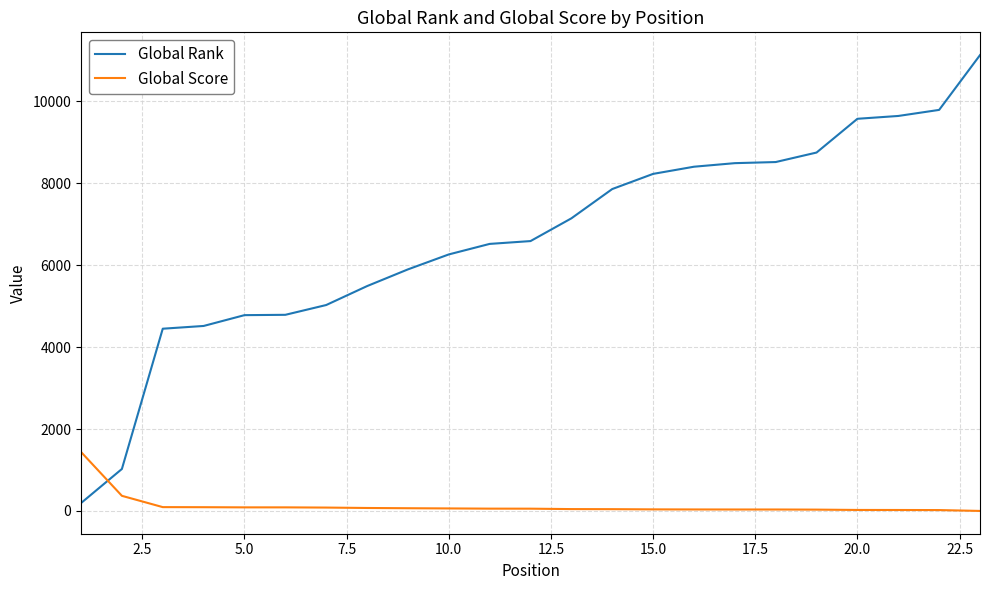

True or false: Global Rank and Global Score cross at least once.

True